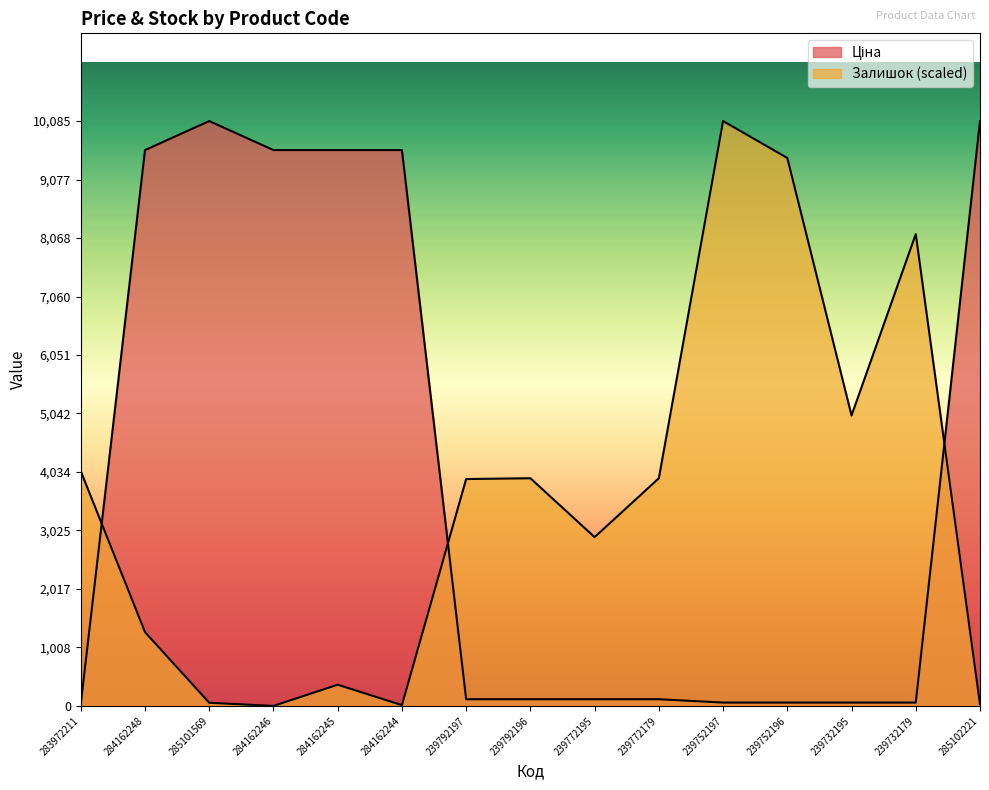

How many series are shown in this chart?

2